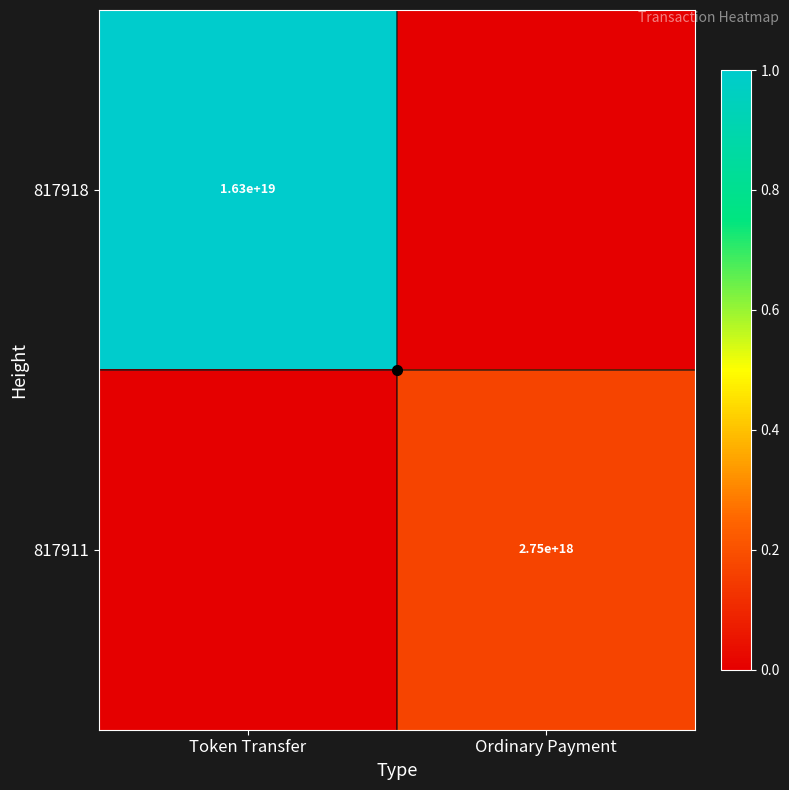

At which category is the sum across all series the highest?

Token Transfer